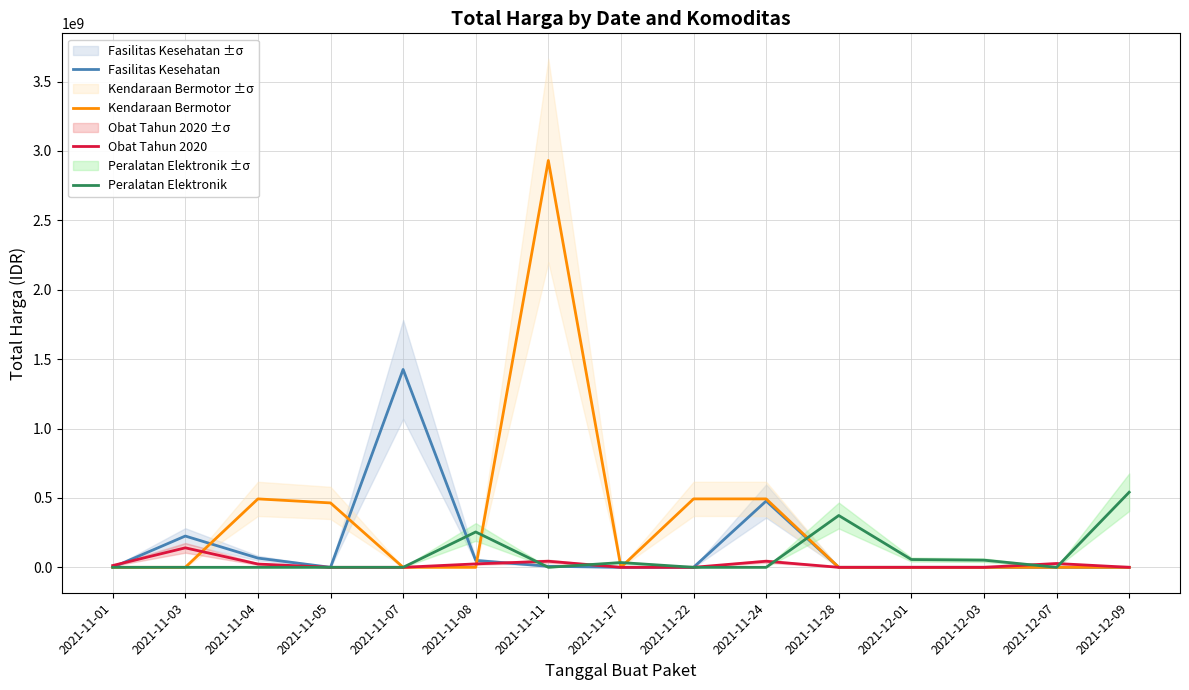

What value does the Obat Tahun 2020 series have at 2021-11-24, to the nearest 100?

43859200